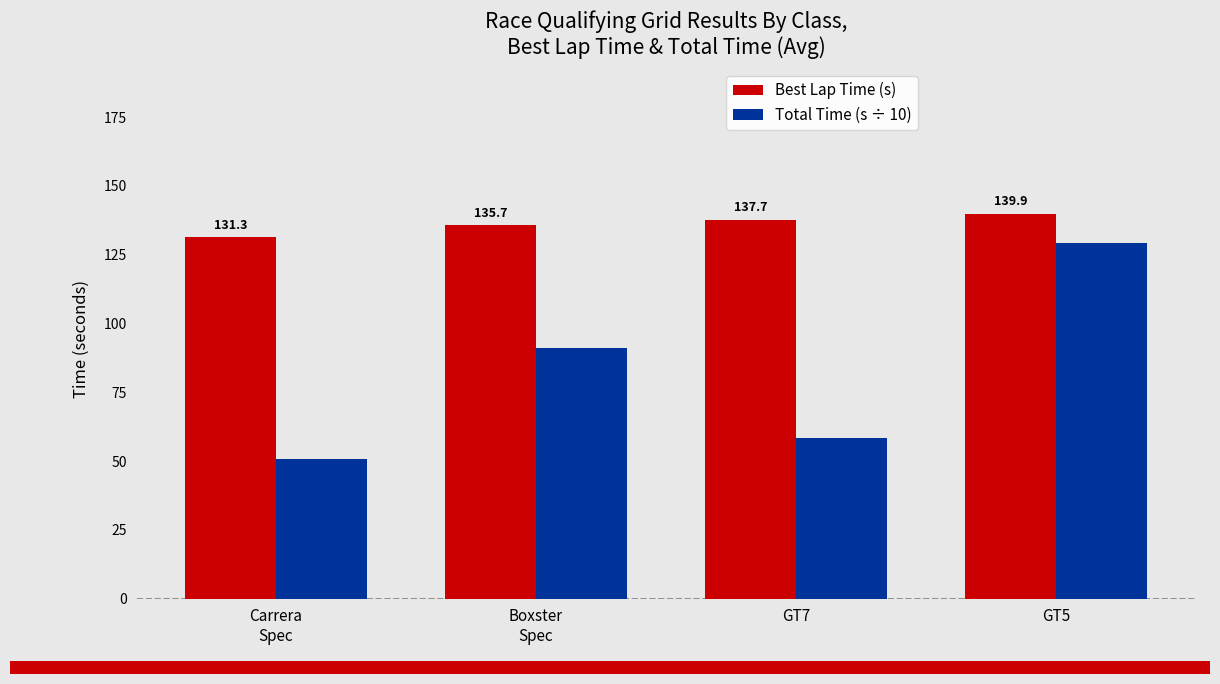

What are all the series names shown in the legend?

Best Lap Time (s), Total Time (s ÷ 10)